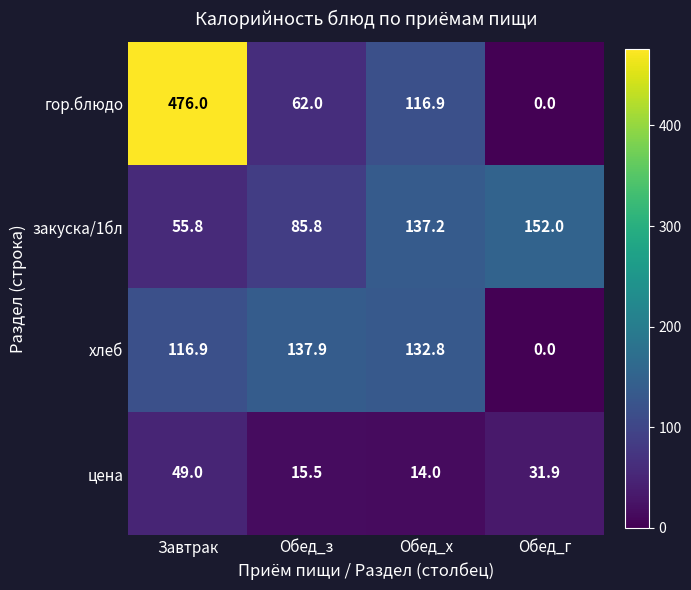

Reading left to right, extract all data points from this chart.

гор.блюдо: Завтрак=476.0	Обед_з=62.0	Обед_х=116.9	Обед_г=0.0
закуска/1бл: Завтрак=55.8	Обед_з=85.8	Обед_х=137.2	Обед_г=152.0
хлеб: Завтрак=116.9	Обед_з=137.9	Обед_х=132.8	Обед_г=0.0
цена: Завтрак=49.0	Обед_з=15.5	Обед_х=14.0	Обед_г=31.9